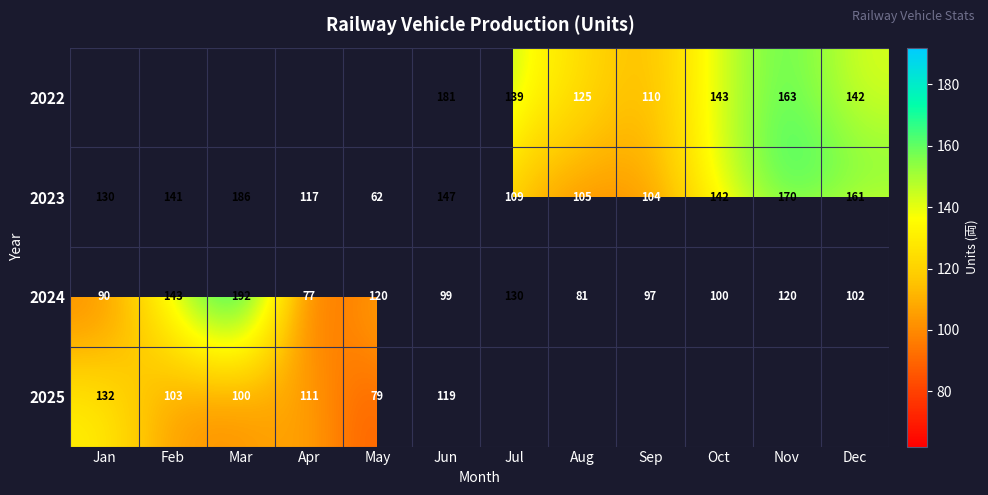

True or false: 2024 has a value of 64 at May.

False